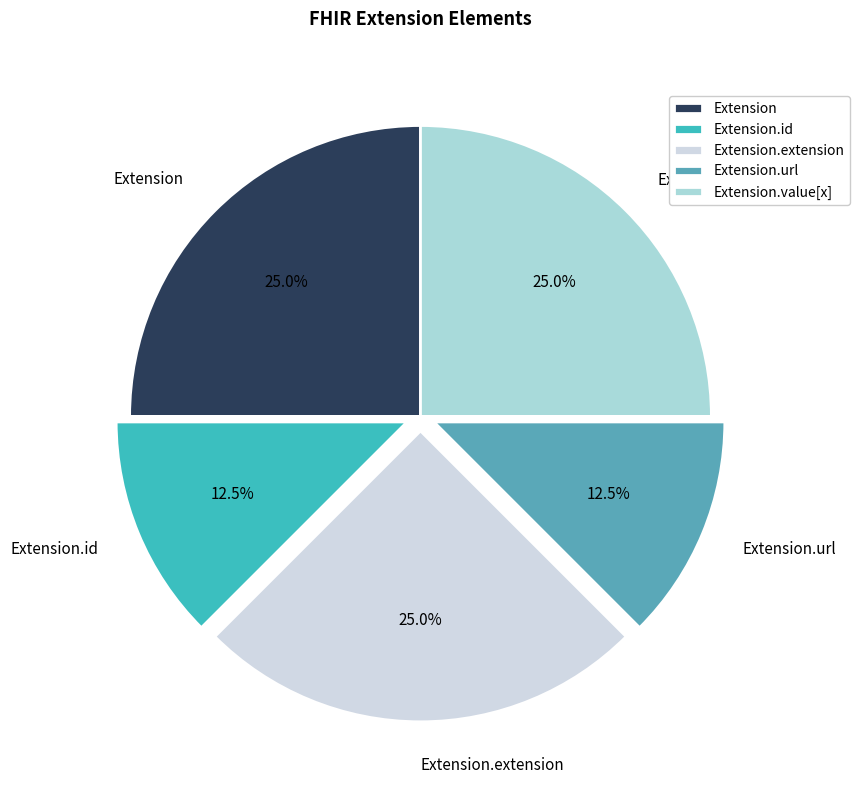

Approximately how many times larger is the value at Extension compared to Extension.url?

2.0